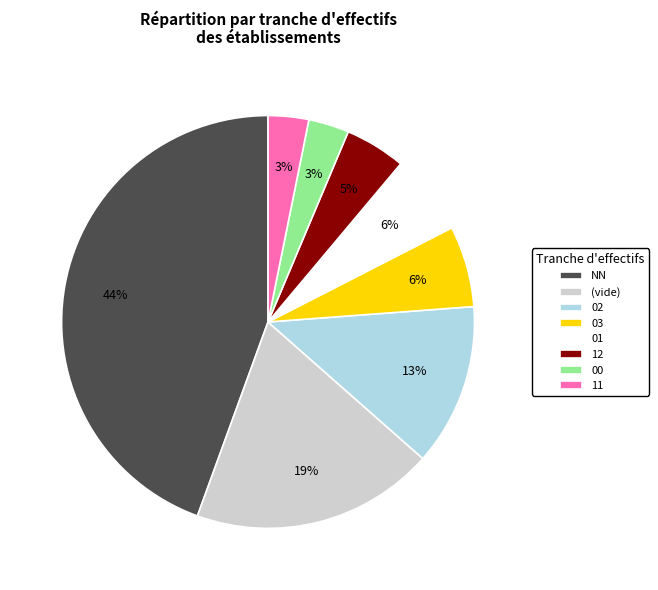

To the nearest percent, what percentage of the pie is 01?

6%